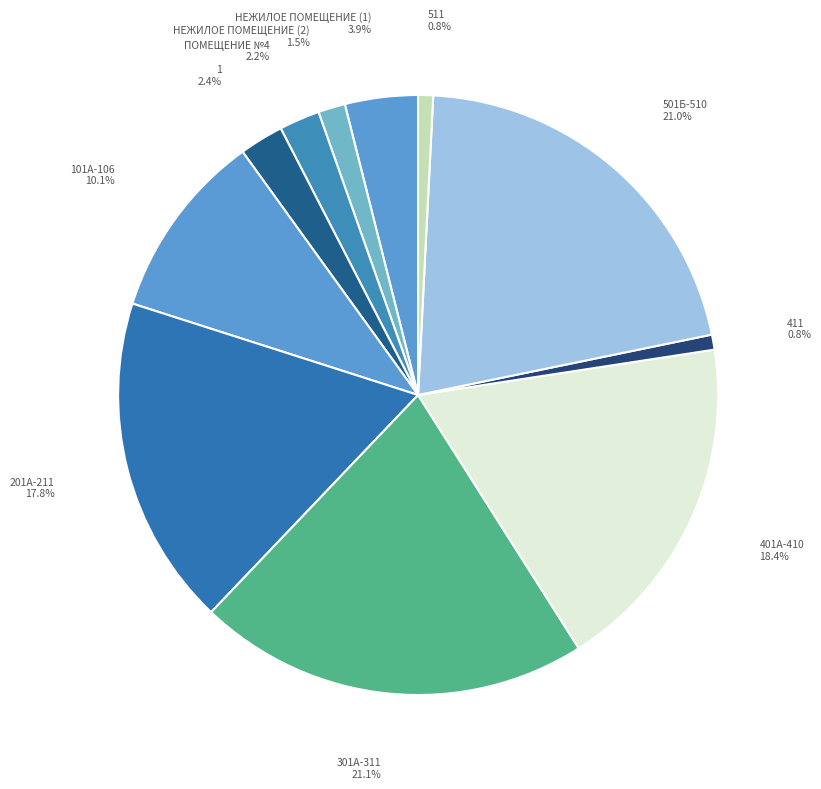

What is the smallest slice in the pie chart?

511